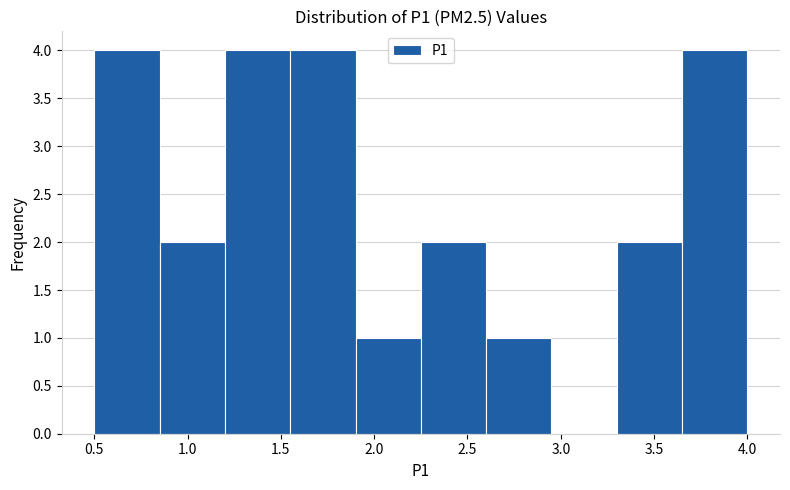

Reading left to right, list every bar in this chart as the range it spans on the x-axis followed by its height. The values are not printed on the chart, so give them approximately, as read against the axis.

0.50 to 0.85: 4
0.85 to 1.20: 2
1.20 to 1.55: 4
1.55 to 1.90: 4
1.90 to 2.25: 1
2.25 to 2.60: 2
2.60 to 2.95: 1
2.95 to 3.30: 0
3.30 to 3.65: 2
3.65 to 4.00: 4